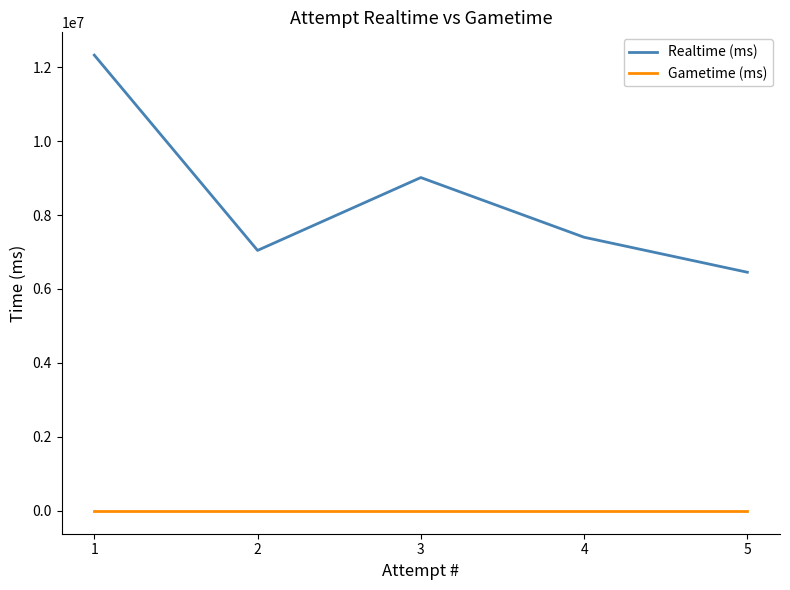

Where does the Realtime (ms) series first go above 7398581?

1